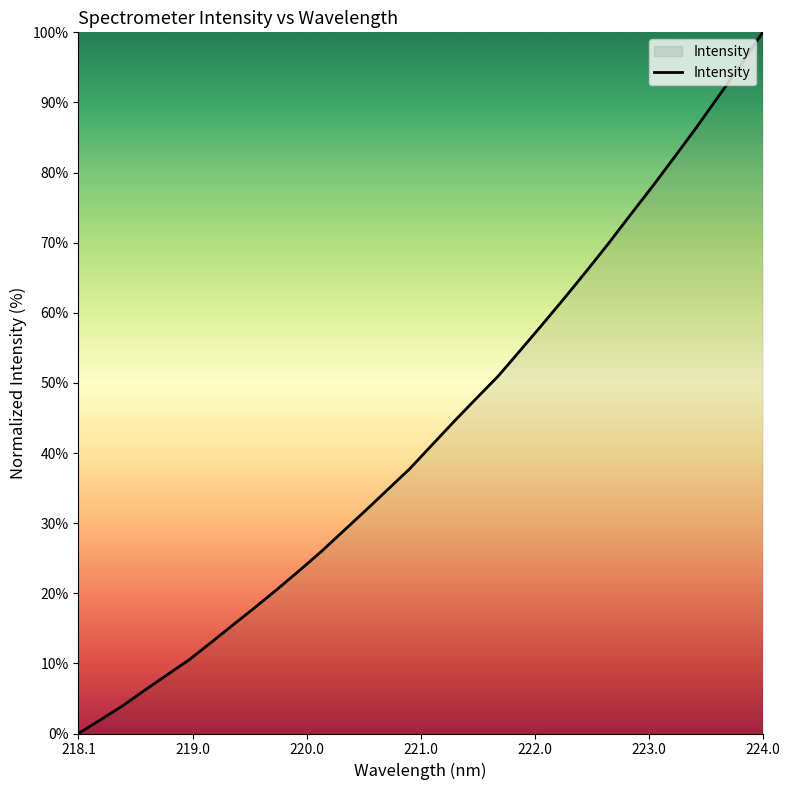

Reading right to left, extract all data points from this chart.

100.0	95.3	90.9	86.5	82.2	78.0	74.0	69.9	65.9	62.1	58.3	54.6	50.9	47.7	44.5	41.1	37.8	34.8	31.8	28.9	26.0	23.2	20.6	18.0	15.5	13.0	10.5	8.3	6.2	4.0	2.0	0.0